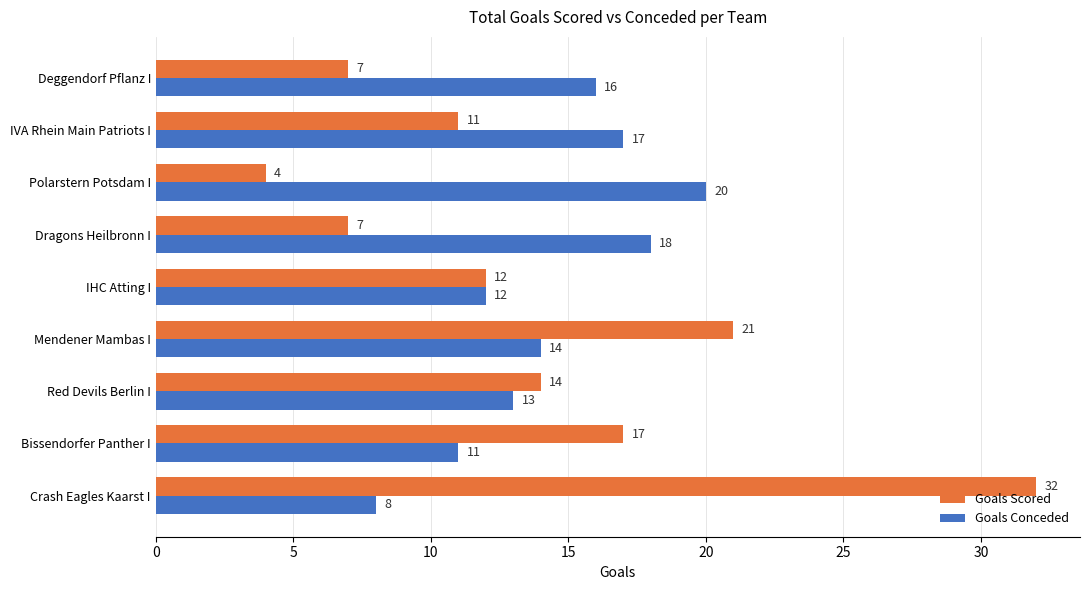

What is the difference between the maximum and second lowest values in the Goals Scored series?

25